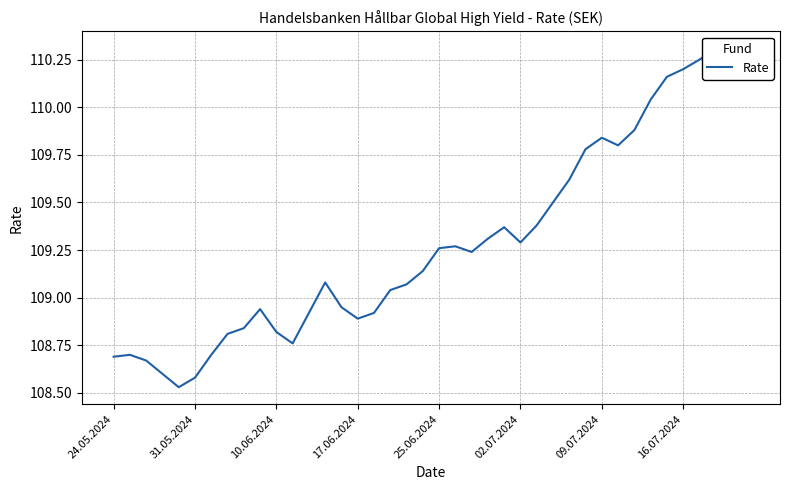

Does the chart have visible grid lines?

Yes